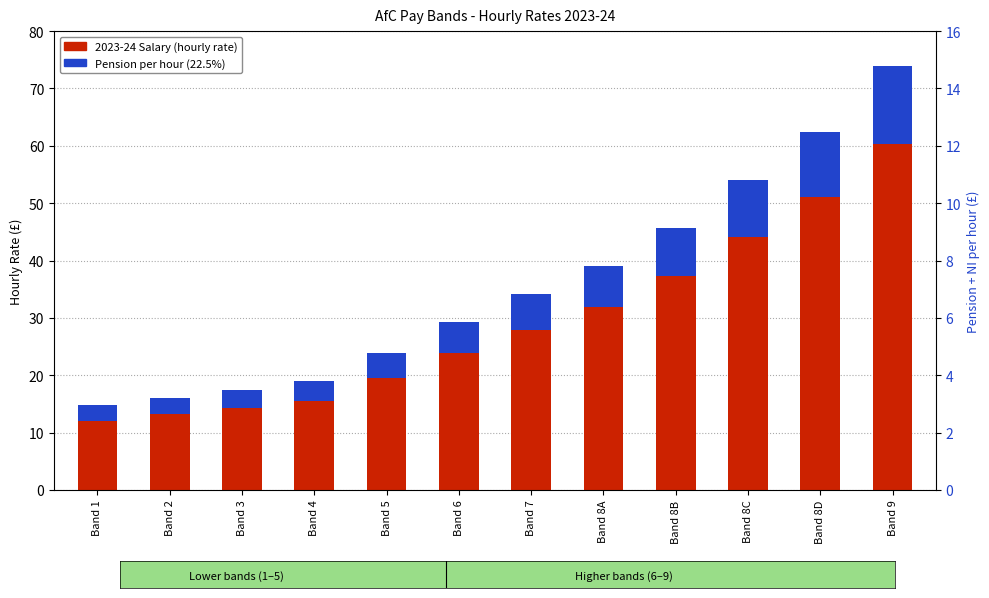

Does the chart contain stacked bars?

No